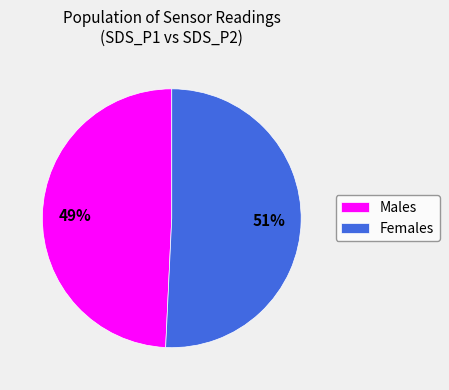

What is the majority slice?

Females